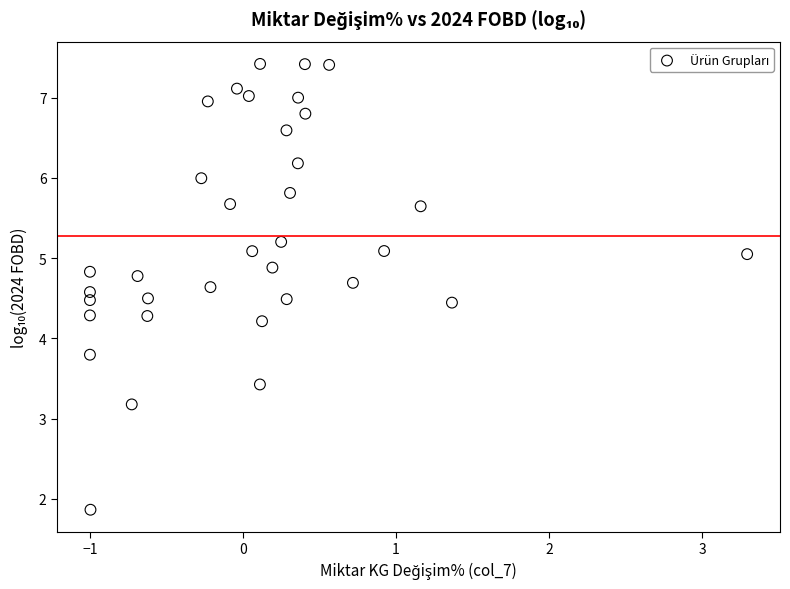

What is the range of X values (max minus min)?

4.3